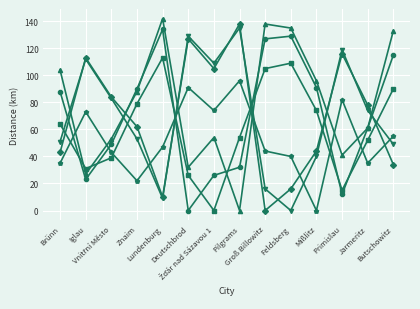

What is the maximum value shown in the chart?

142